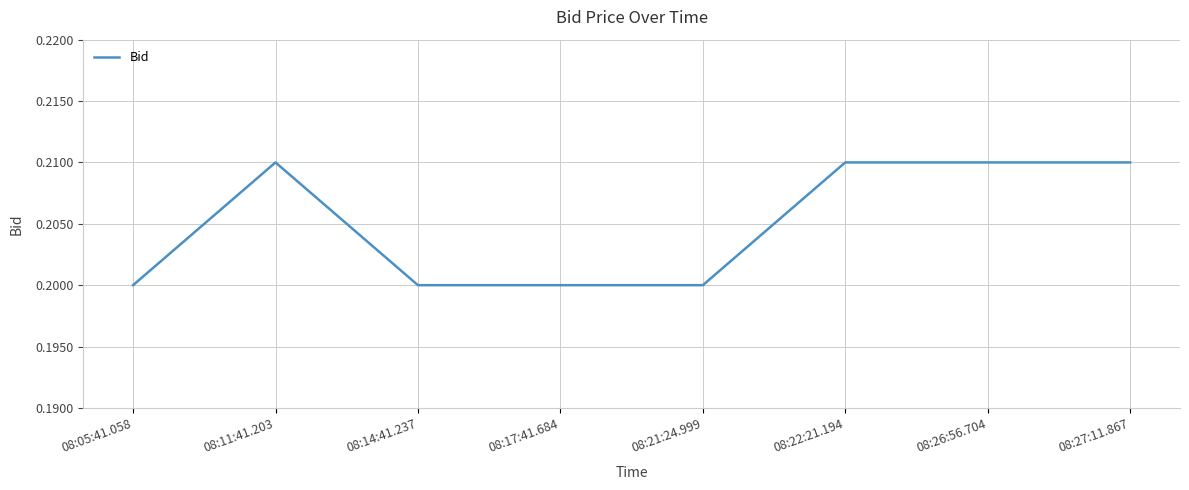

Is it true that the value at 08:14:41.237 is 0.2?

True